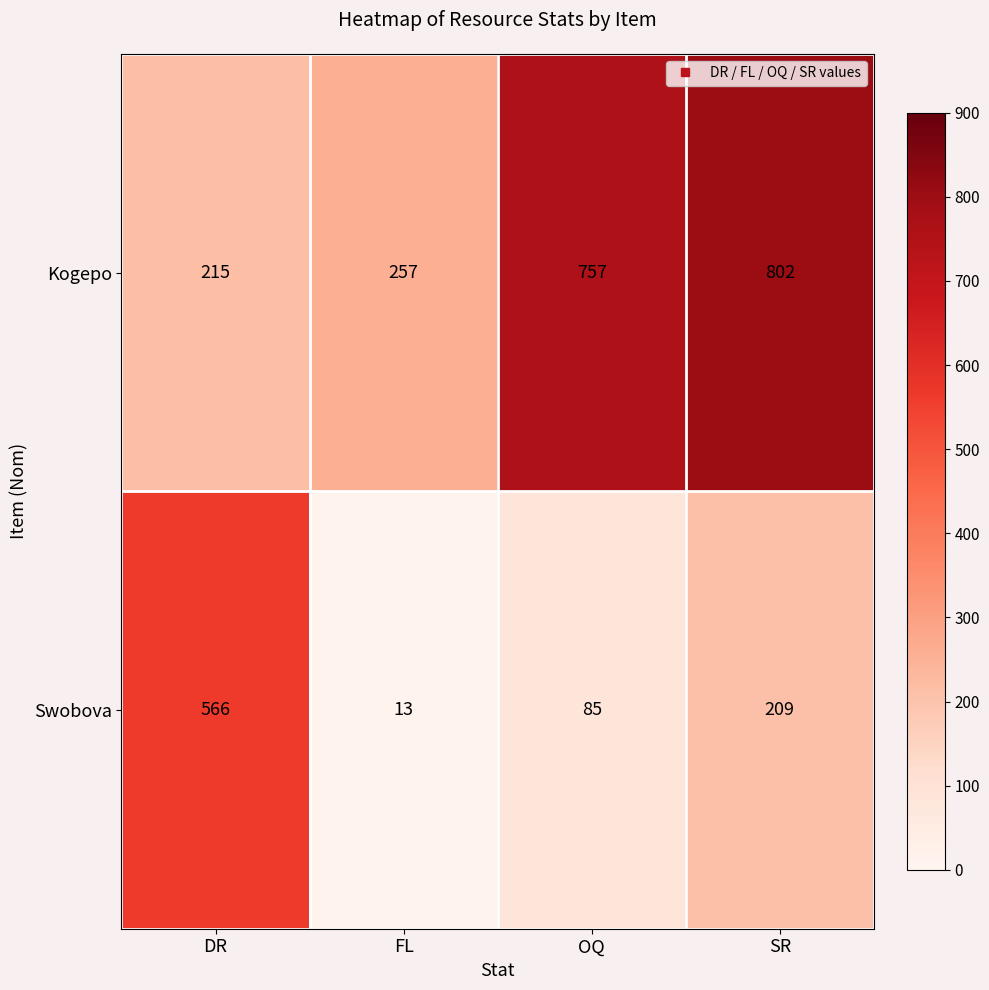

Reading right to left, list all the values displayed in this chart.

Kogepo: 802	757	257	215
Swobova: 209	85	13	566